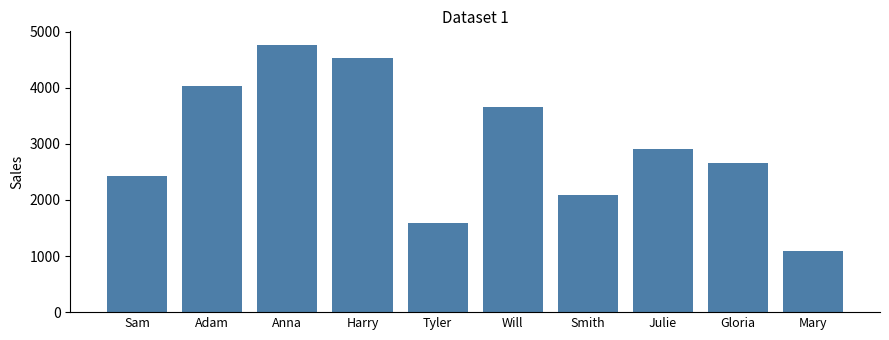

Which category has the lowest value across all series?

Mary